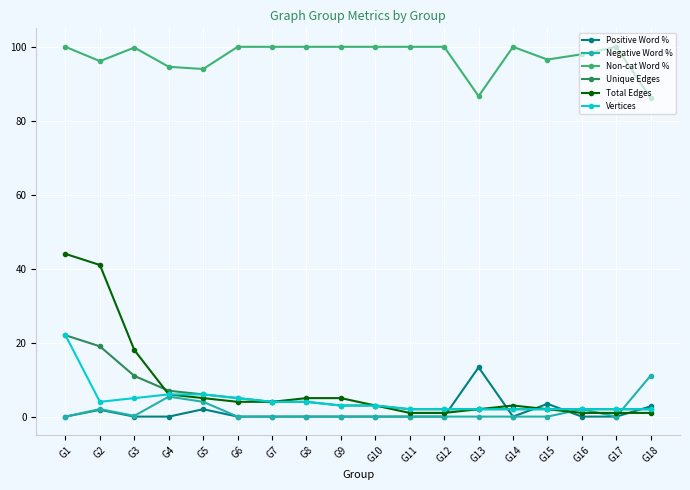

True or false: Non-cat Word % and Unique Edges cross at least once.

False